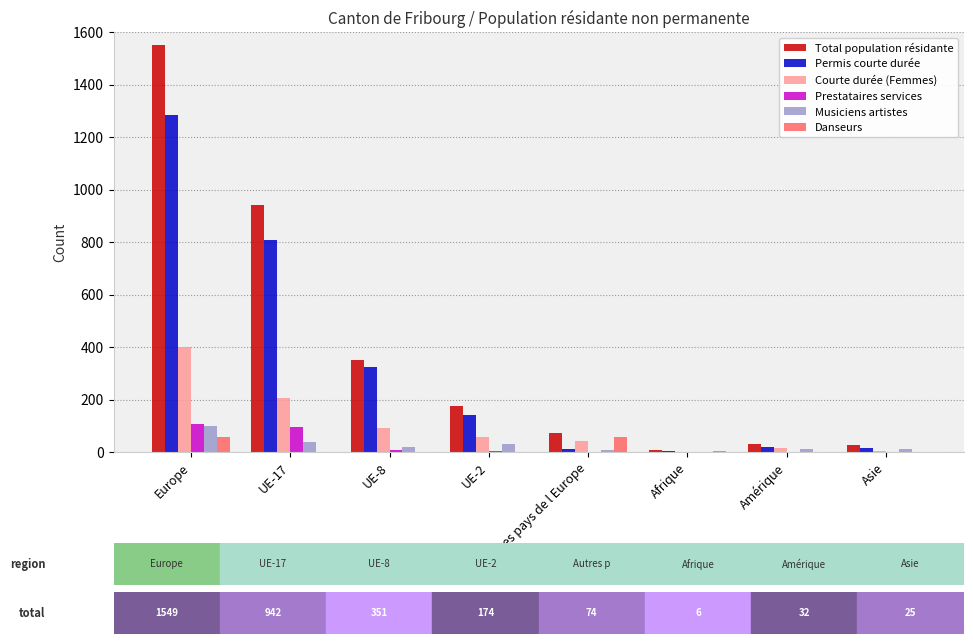

True or false: Danseurs has a value of 0 at Asie.

True